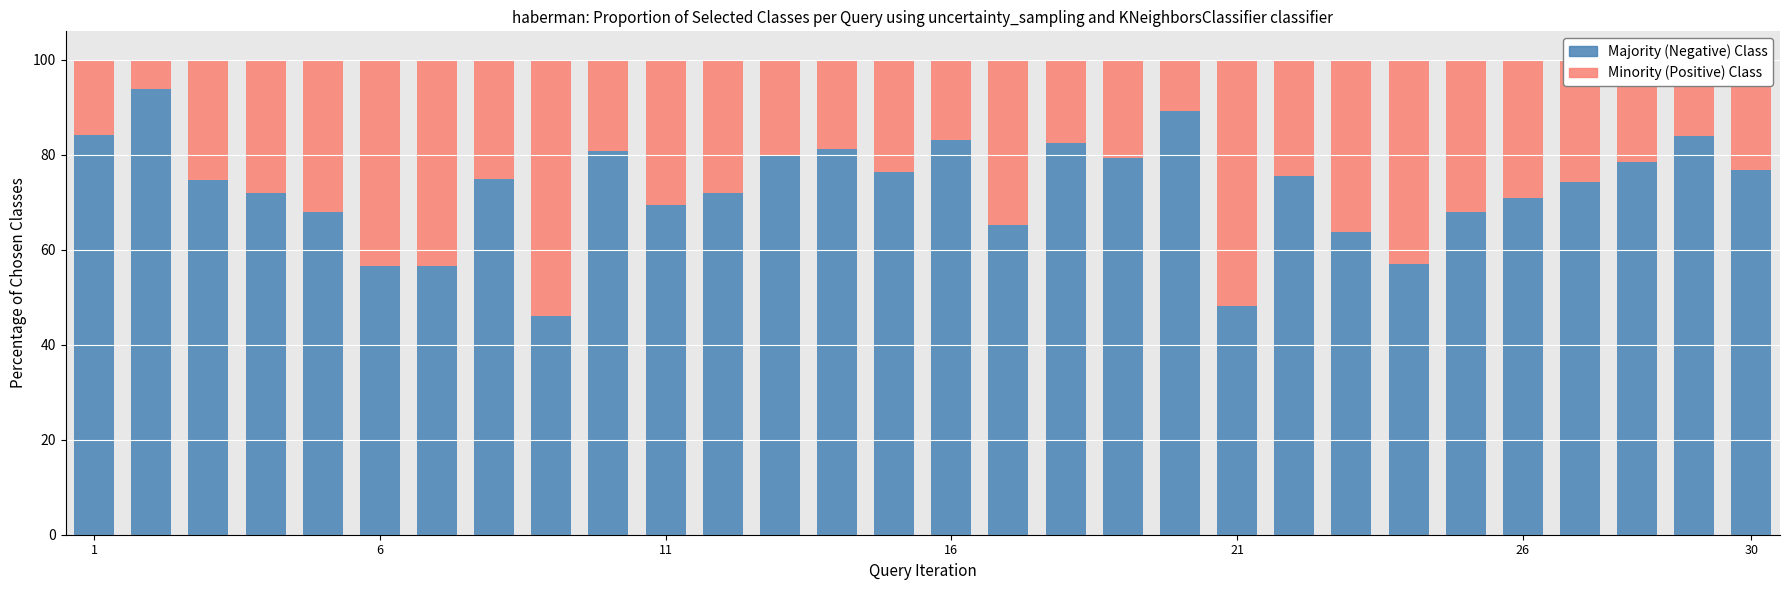

What is the lowest value of the Majority (Negative) Class series?

46.0